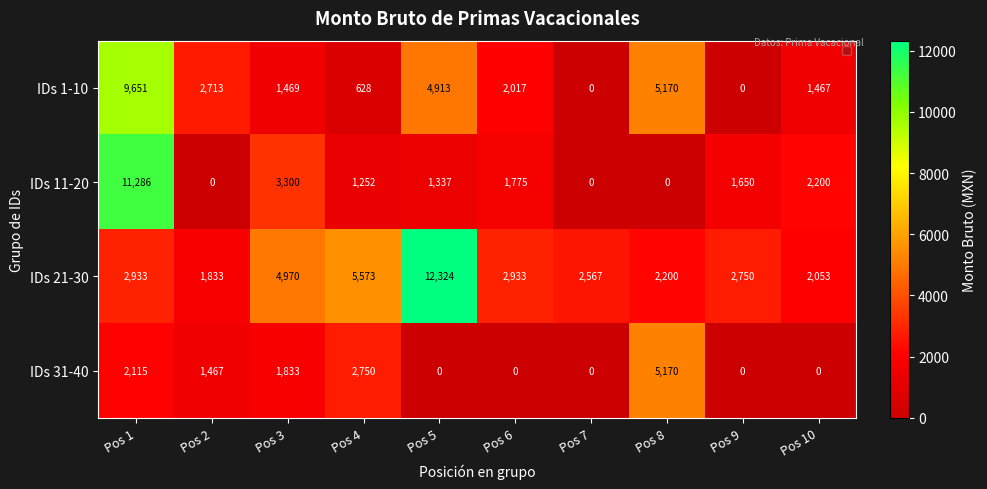

What is the difference between the maximum and minimum values in the IDs 21-30 series?

10490.6